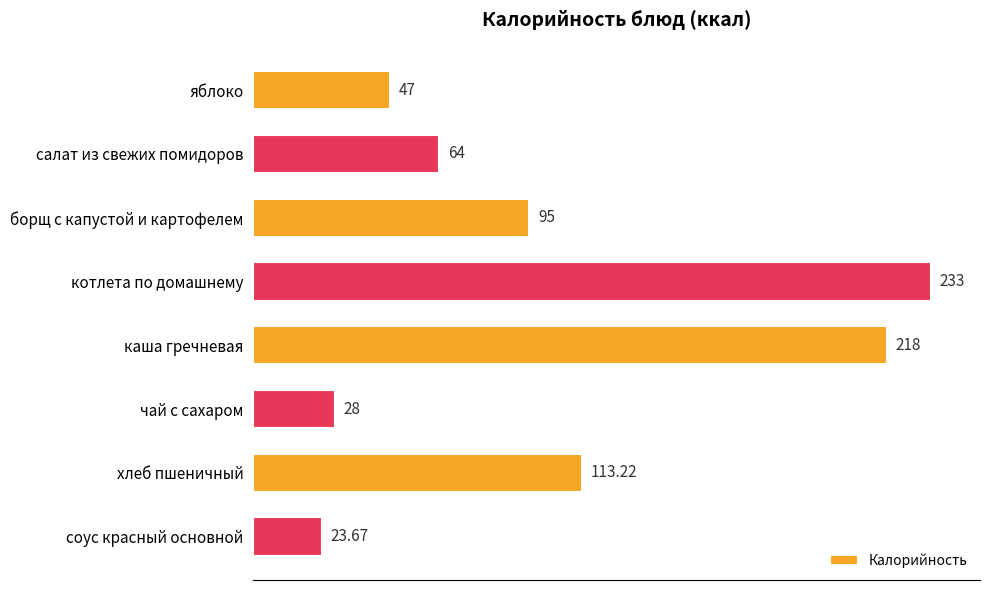

Rank the categories by value from lowest to highest.

соус красный основной, чай с сахаром, яблоко, салат из свежих помидоров, борщ с капустой и картофелем, хлеб пшеничный, каша гречневая, котлета по домашнему